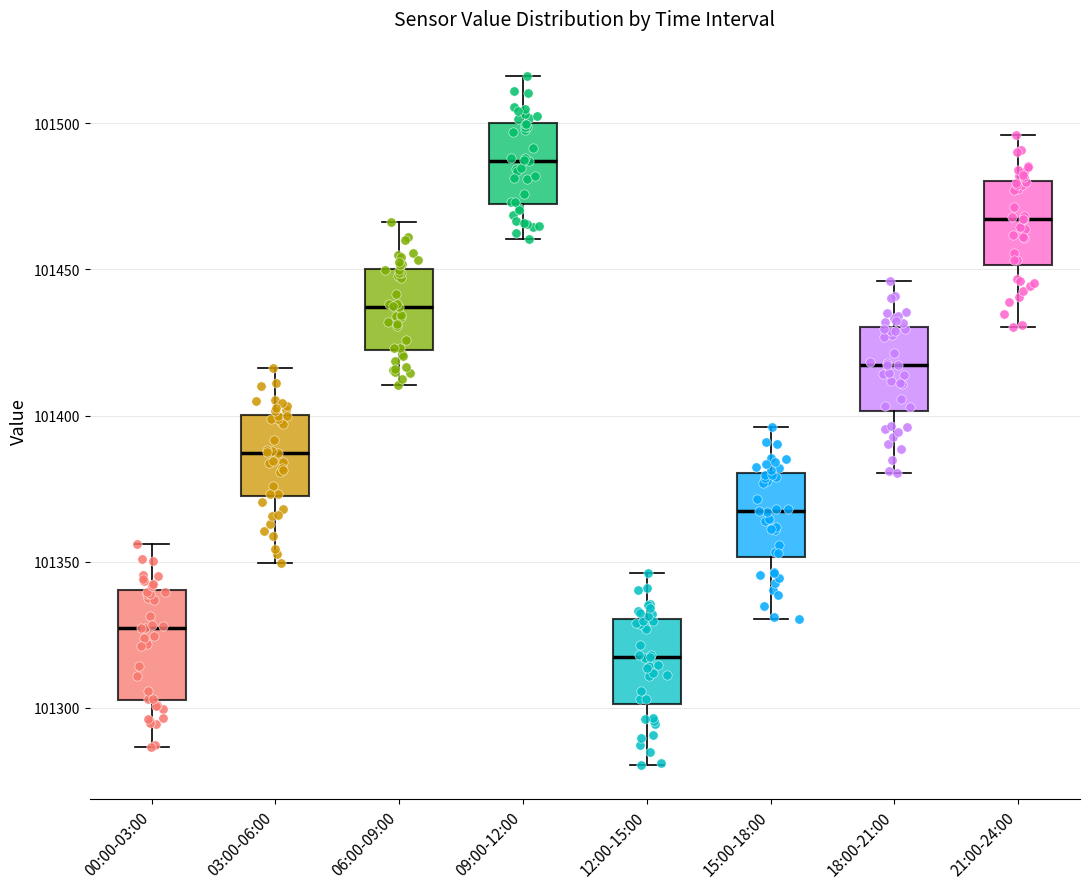

Which box's median line is the highest?

09:00-12:00